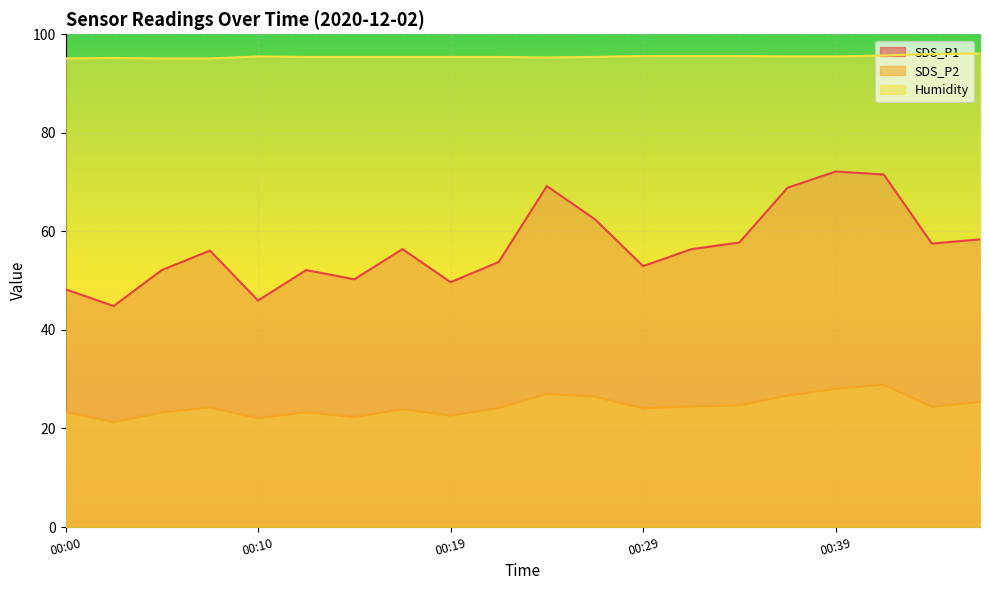

Which label corresponds to the smallest value in the chart?

00:02